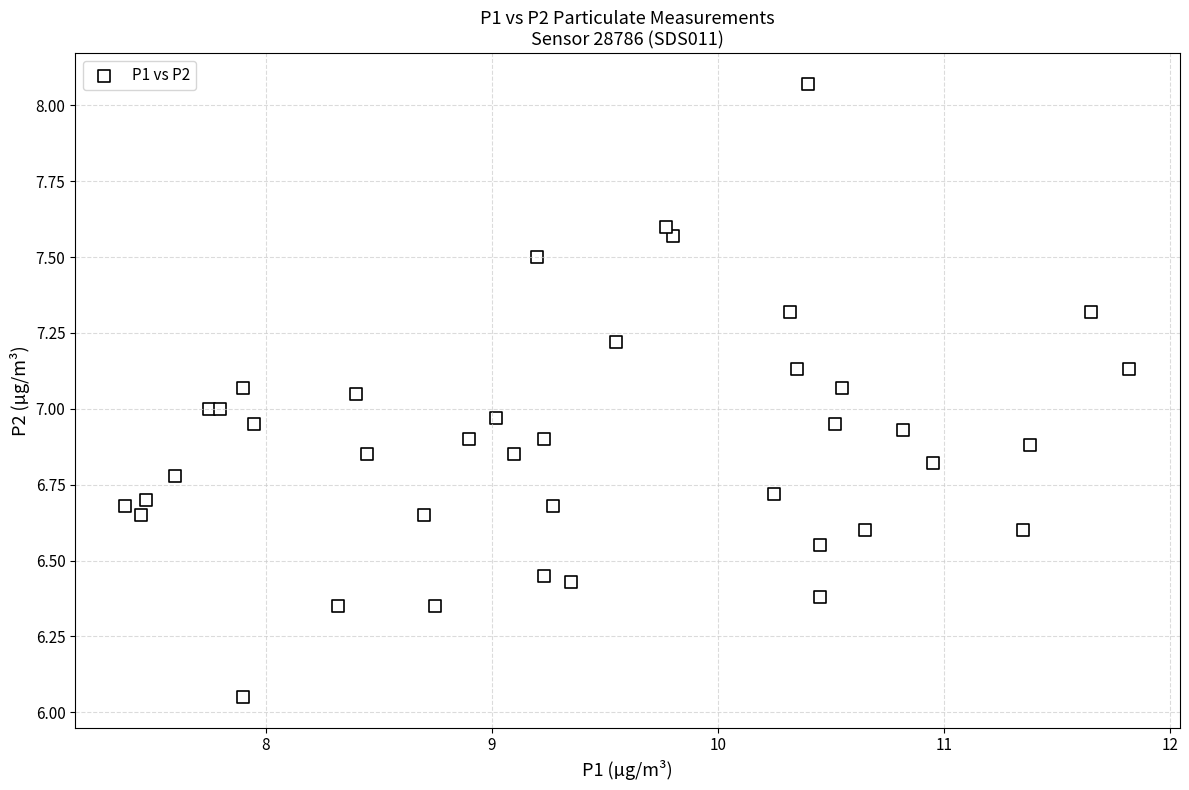

What is the range of Y values (max minus min)?

2.0